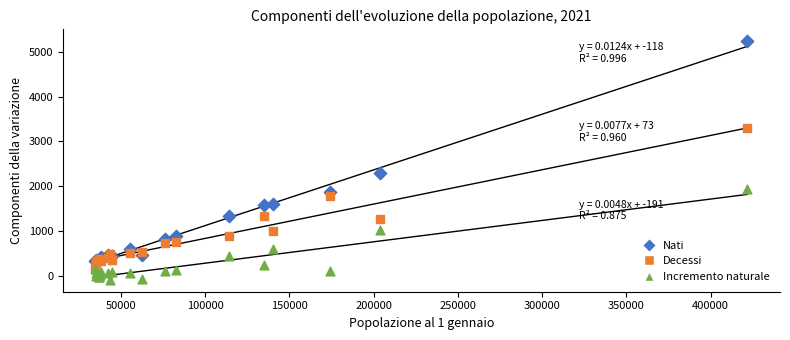

Which series has the largest Y range (max minus min)?

Nati